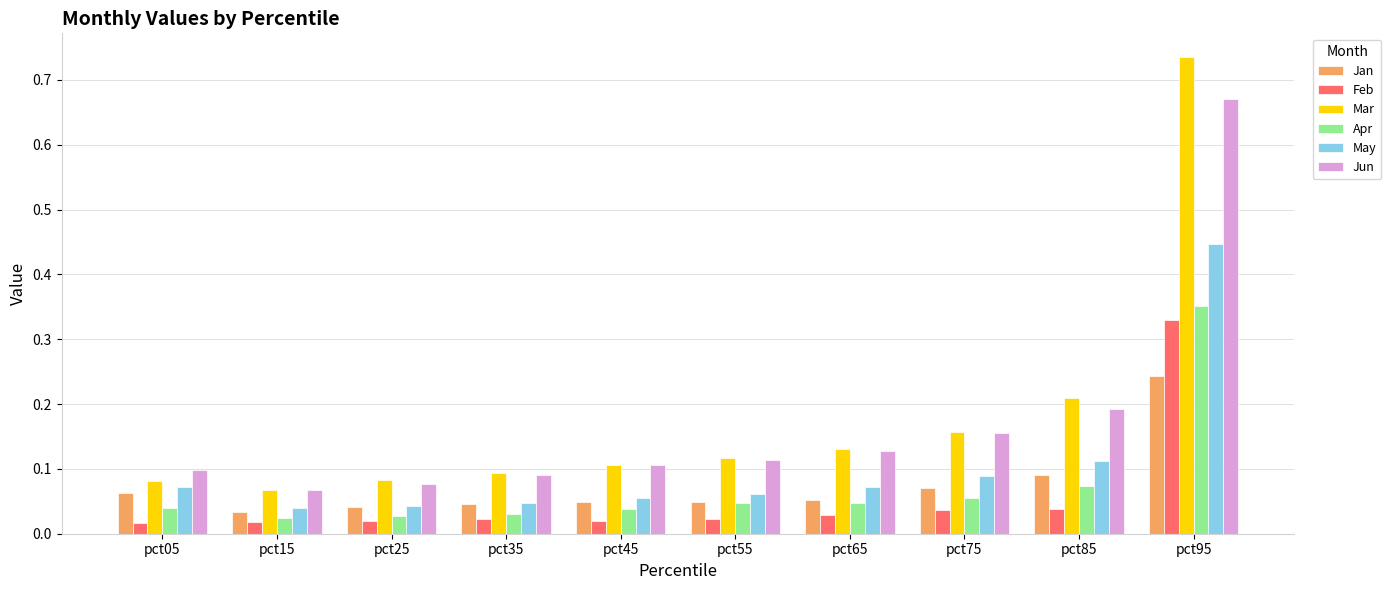

At which label does May reach its peak?

pct95